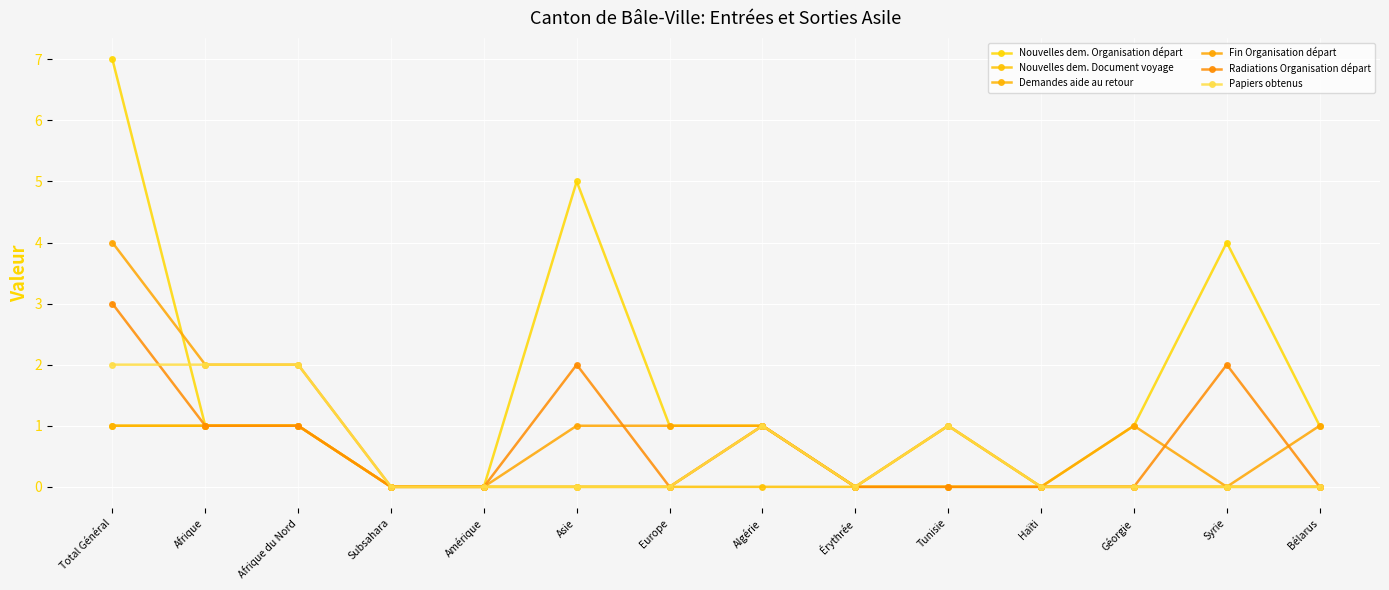

How many interior local valleys does the Fin Organisation départ series have?

3